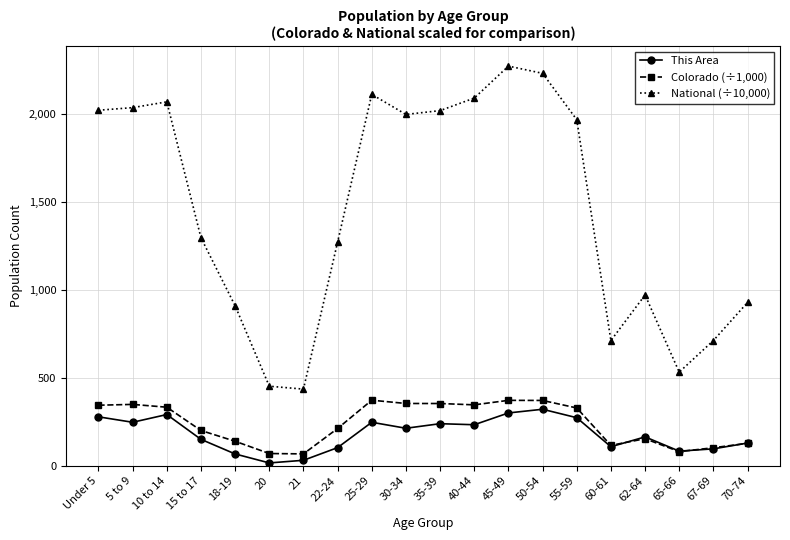

How many lines are shown in the chart?

3